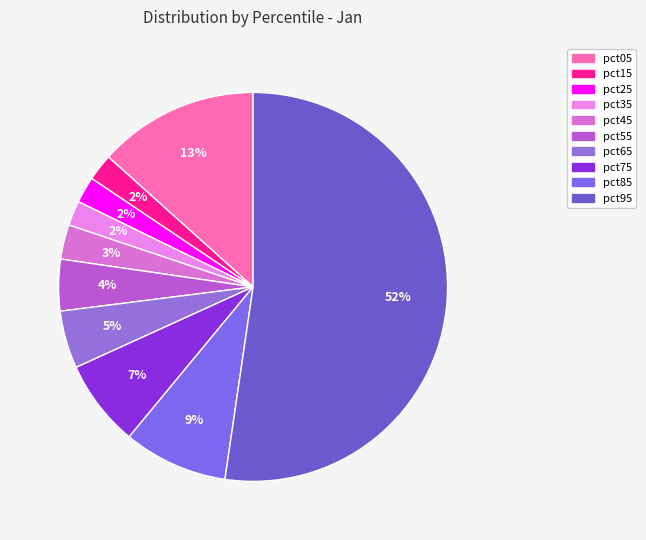

True or false: pct35 accounts for 8% of the total.

False